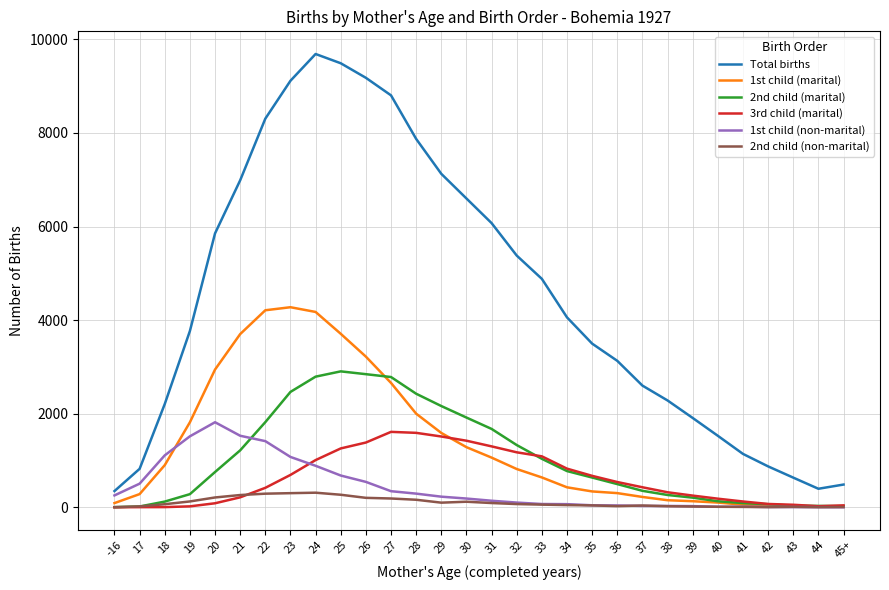

What position from the right is 41?

5